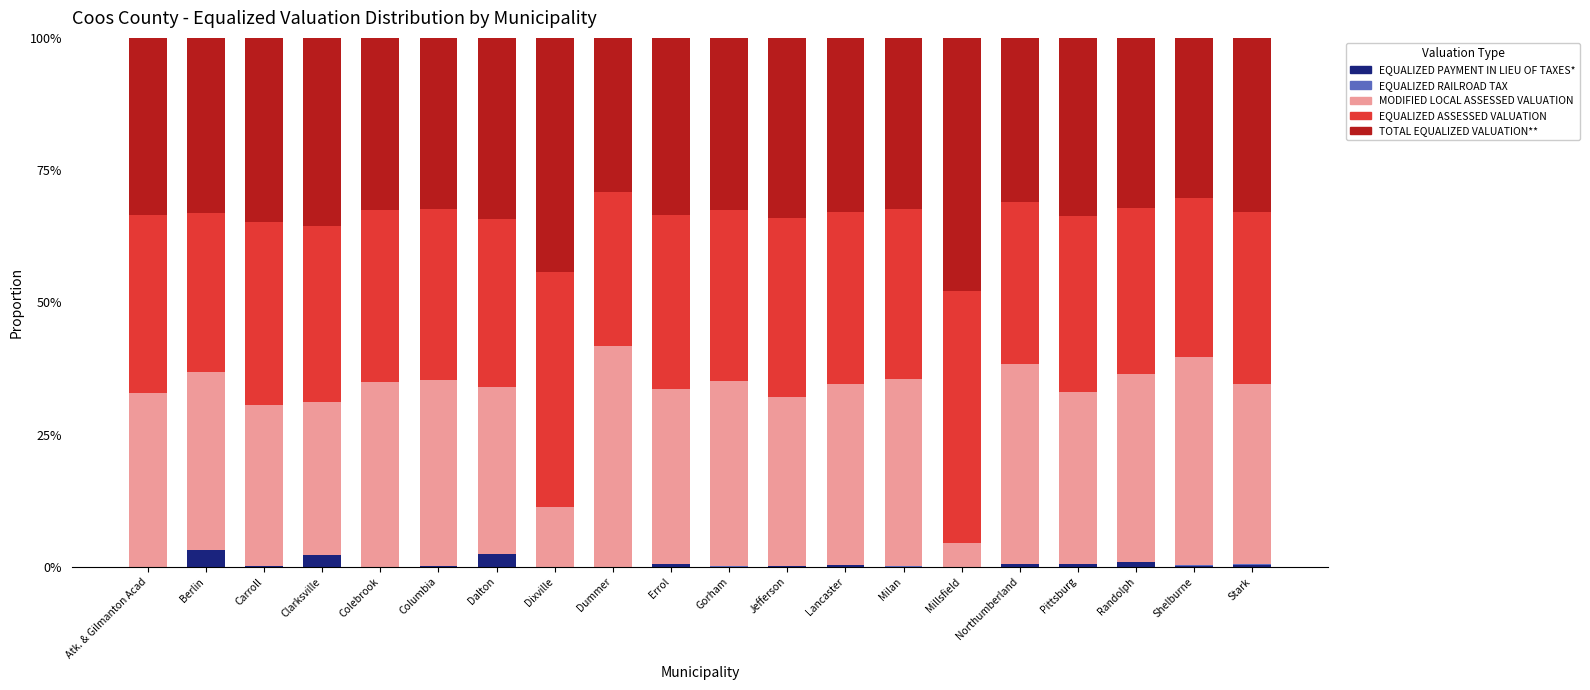

Does the chart contain stacked bars?

Yes